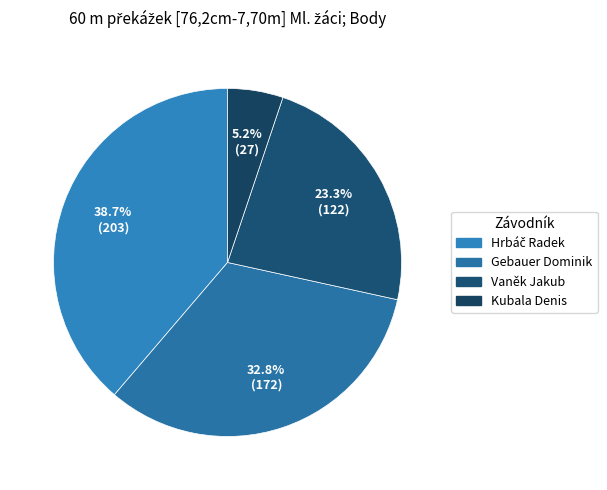

What is the total percentage of Kubala Denis and Hrbáč Radek?

43.9%